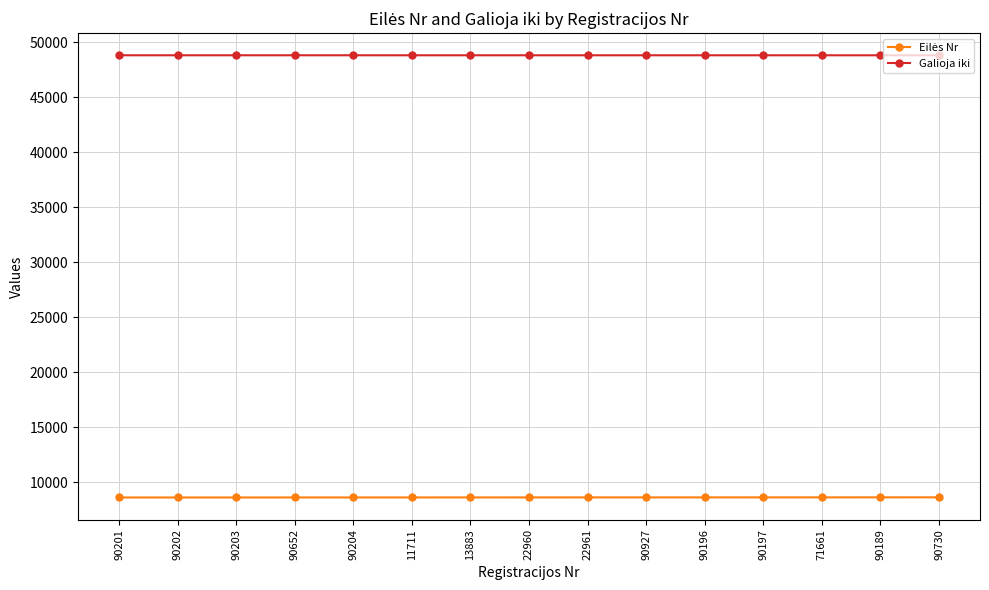

Which series has the largest total across all categories?

Galioja iki